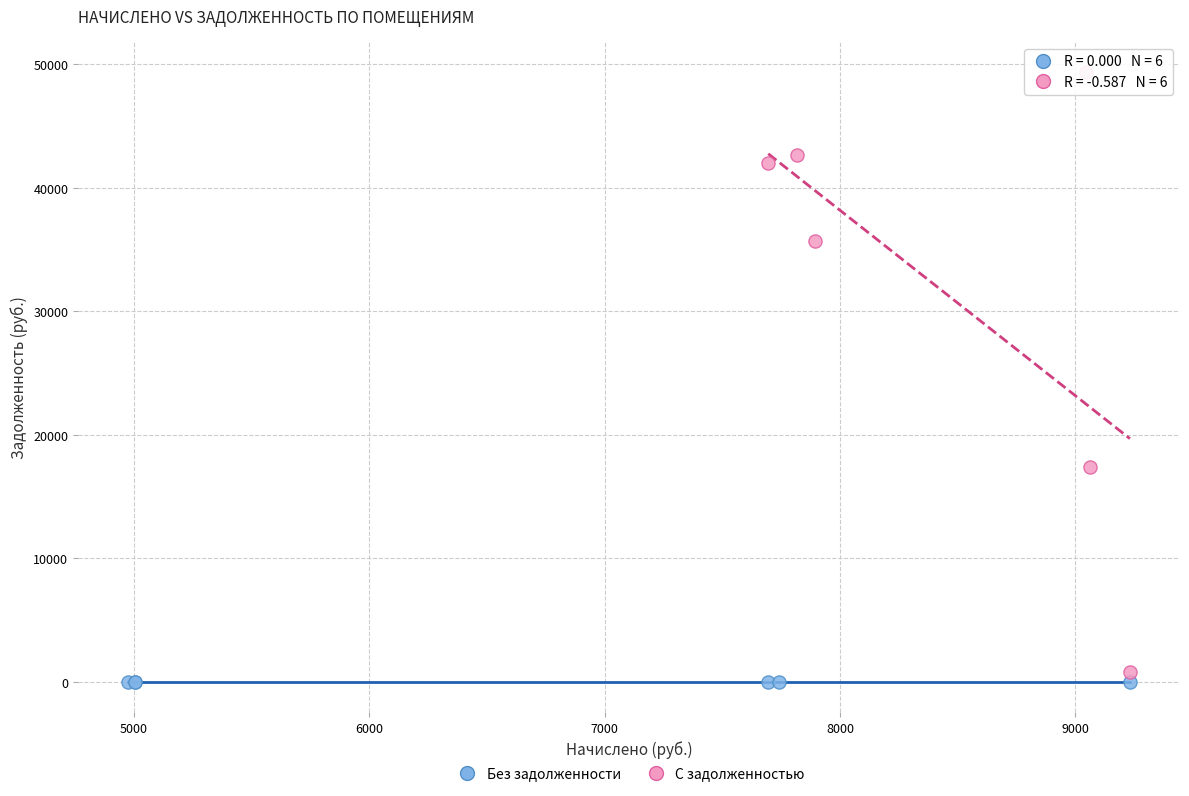

Which series contains the highest Y value?

С задолженностью